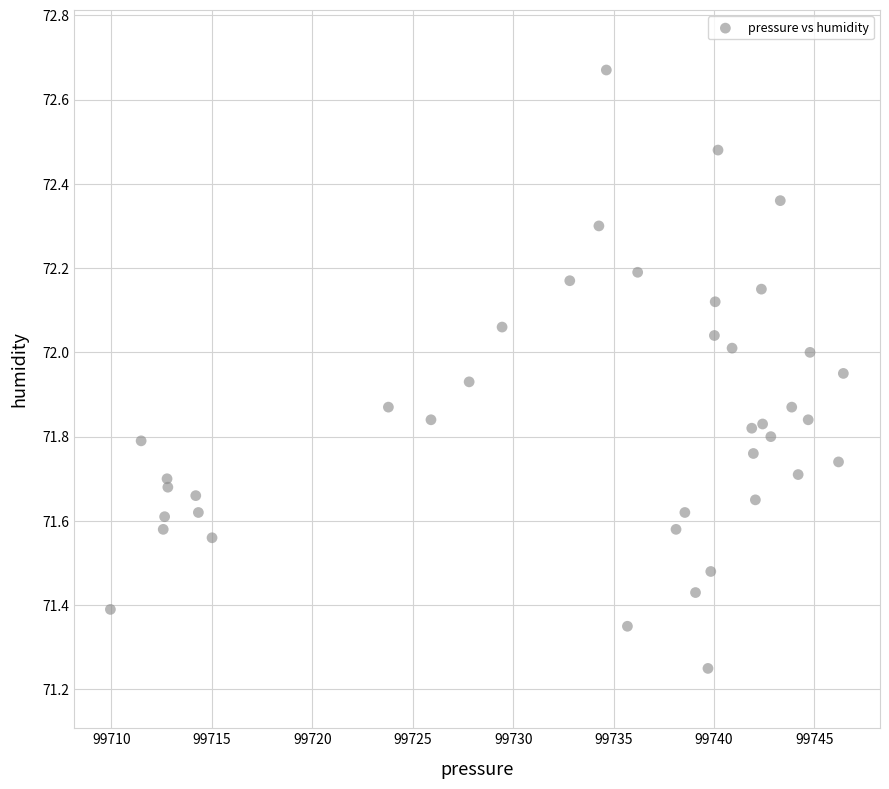

What is the range of X values (max minus min)?

36.5